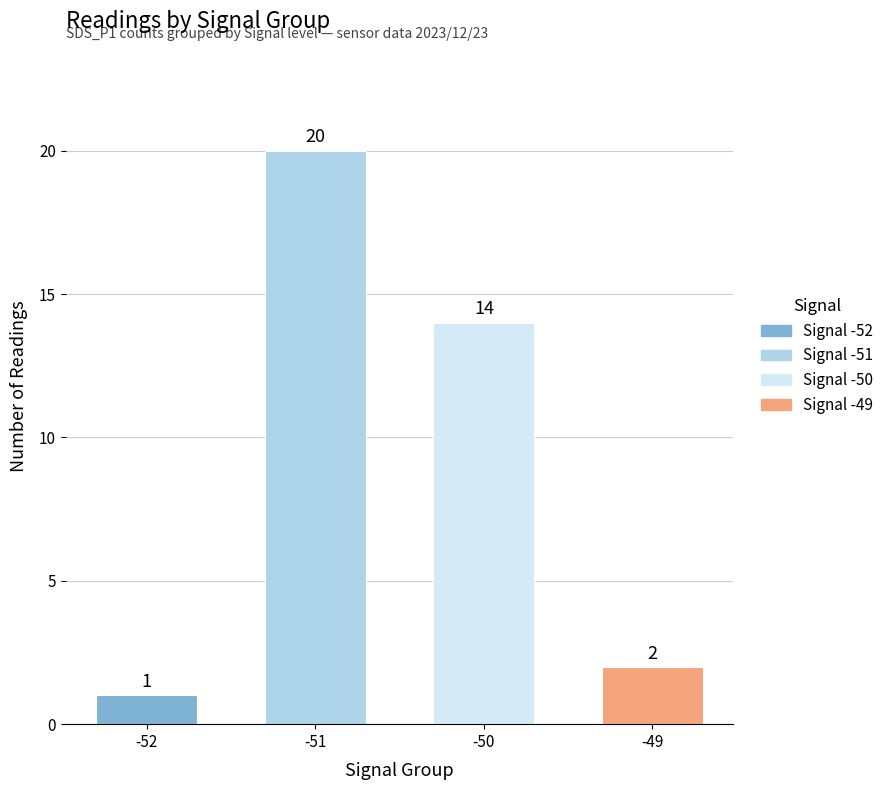

Reading right to left, list all the values displayed in this chart.

2	14	20	1